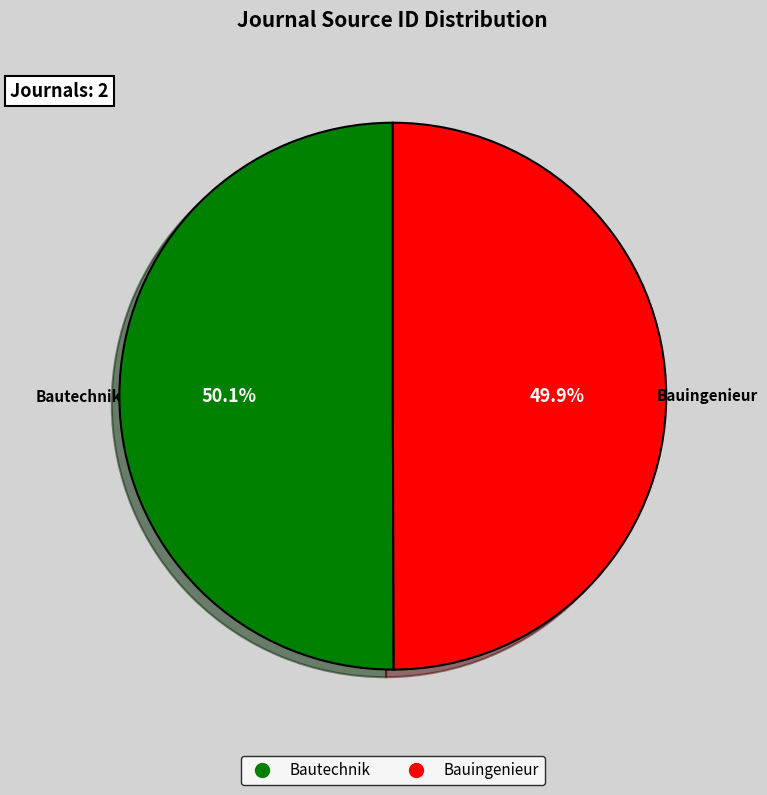

To the nearest percent, what is the combined percentage of Bauingenieur and Bautechnik?

100%